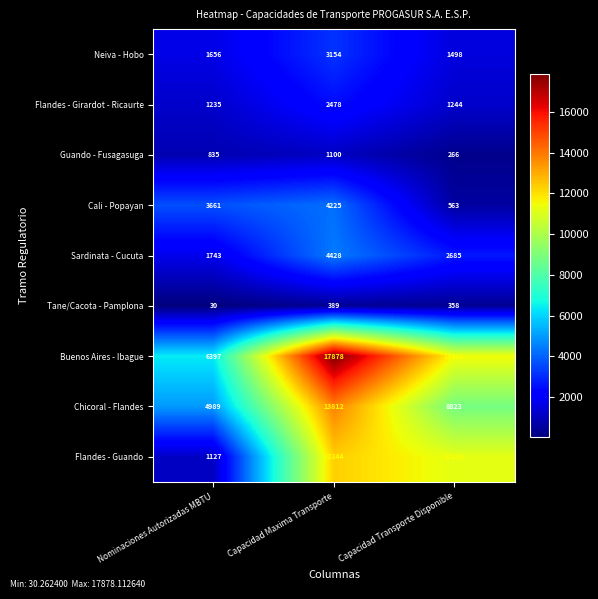

At which category does the chart reach its peak across all series?

Capacidad Maxima Transporte